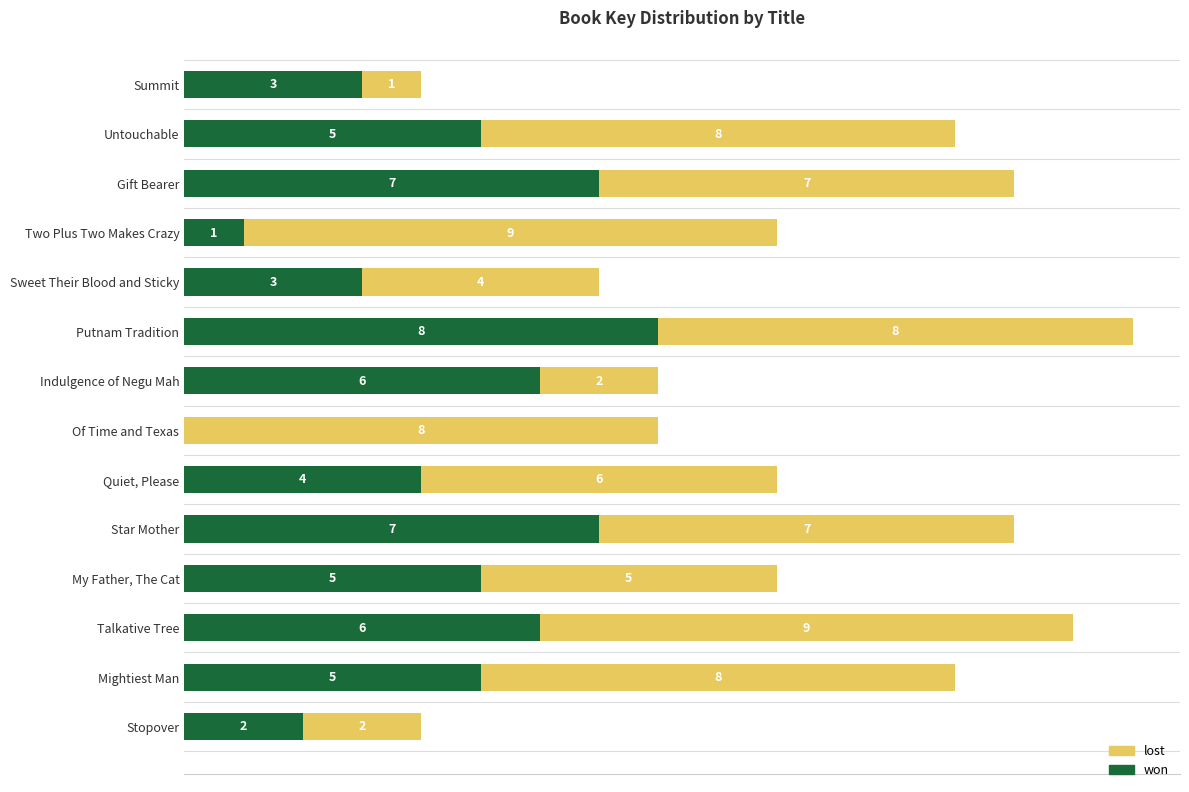

Where is won nearest to the value 4?

Quiet, Please